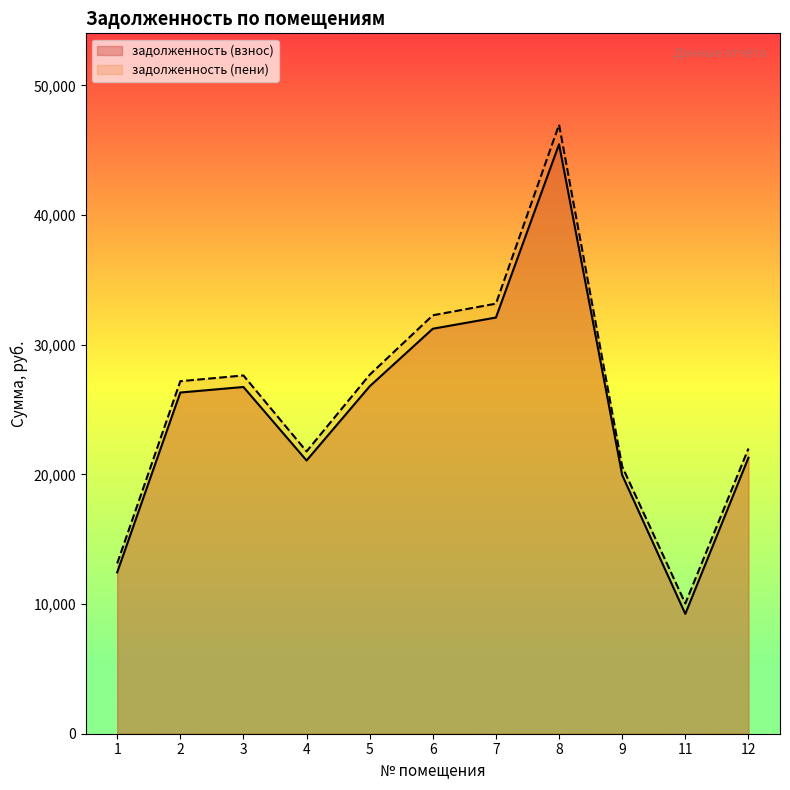

At which category is the sum across all series the highest?

8